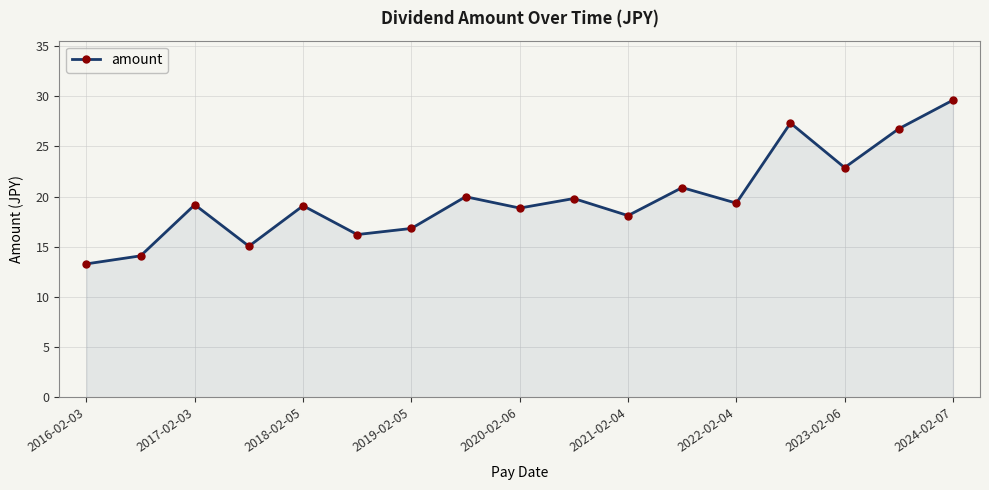

What is the maximum value shown in the chart?

29.6